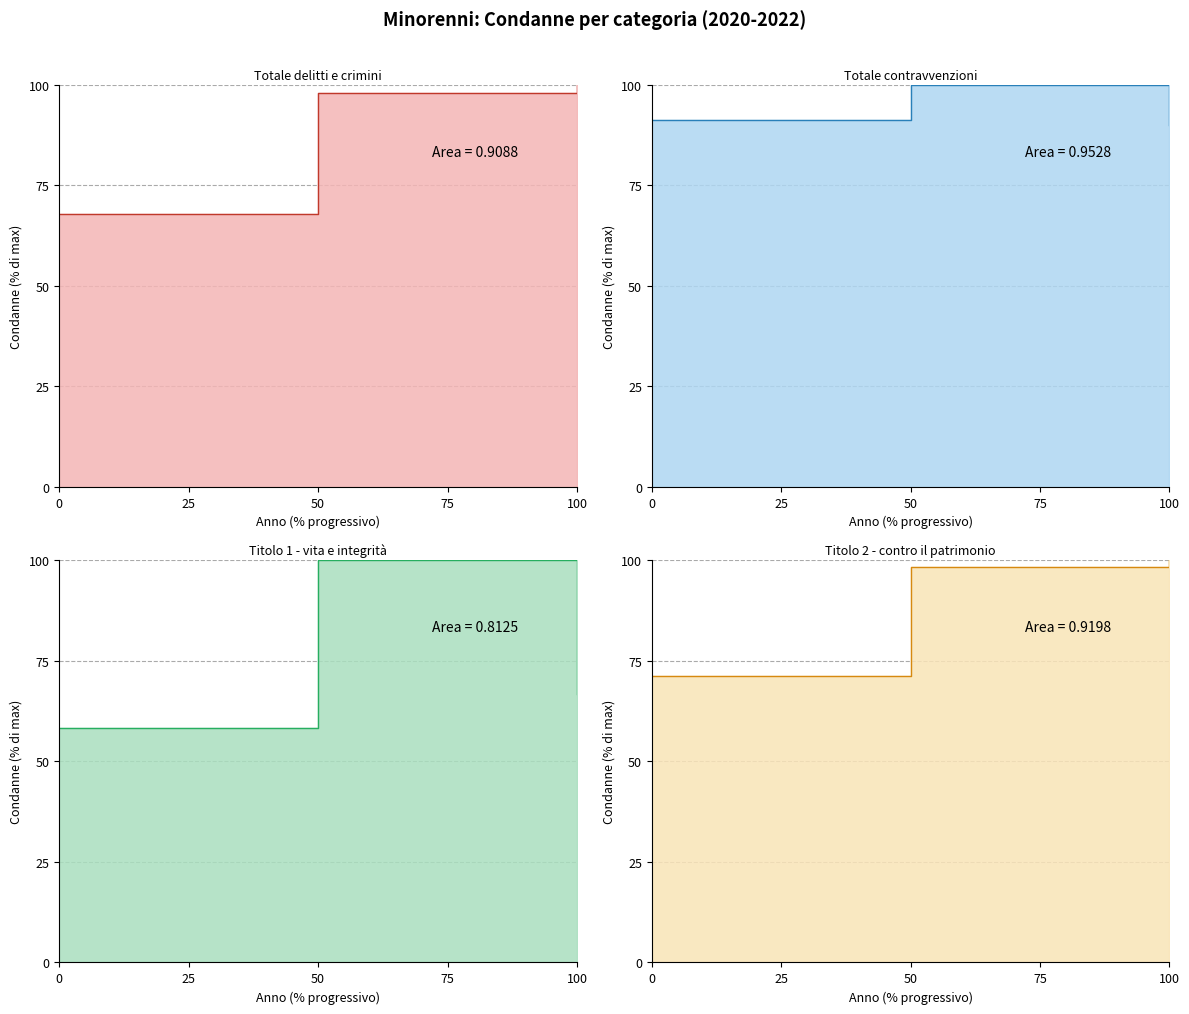

Is the value of Titolo 1 - vita e integrità at 2021 greater than the value of Totale delitti e crimini at 2020?

Yes